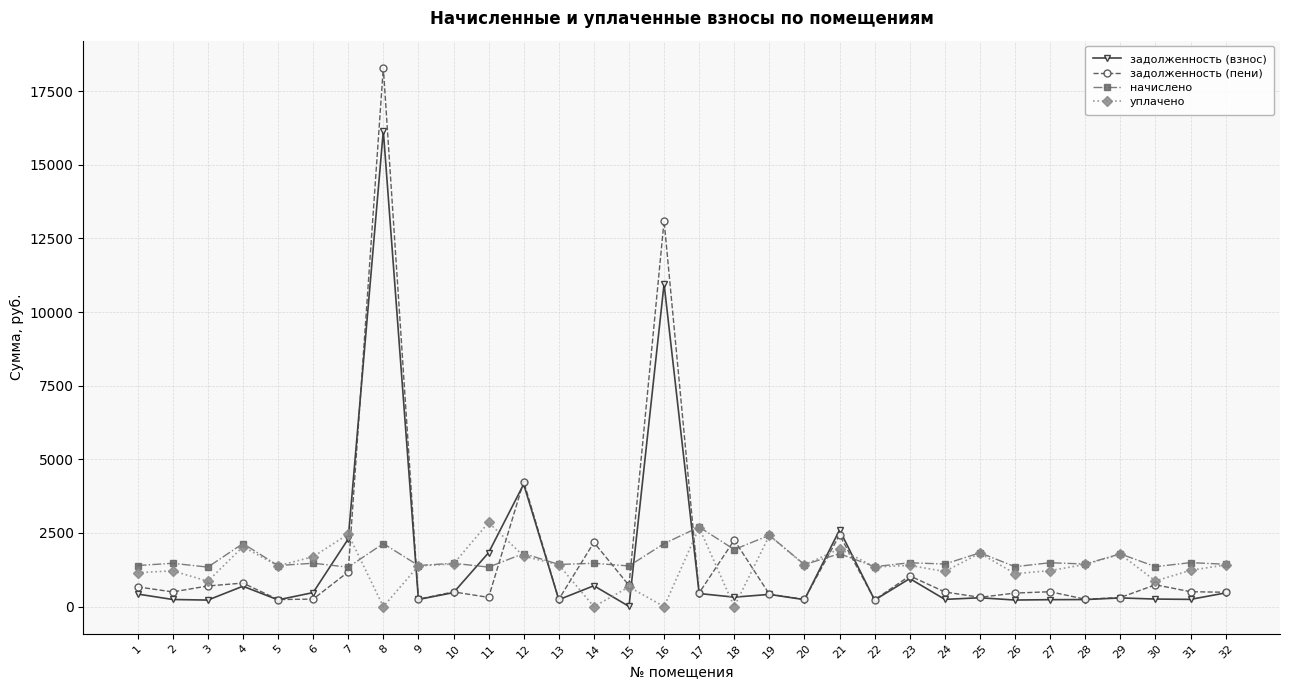

How many lines are shown in the chart?

4